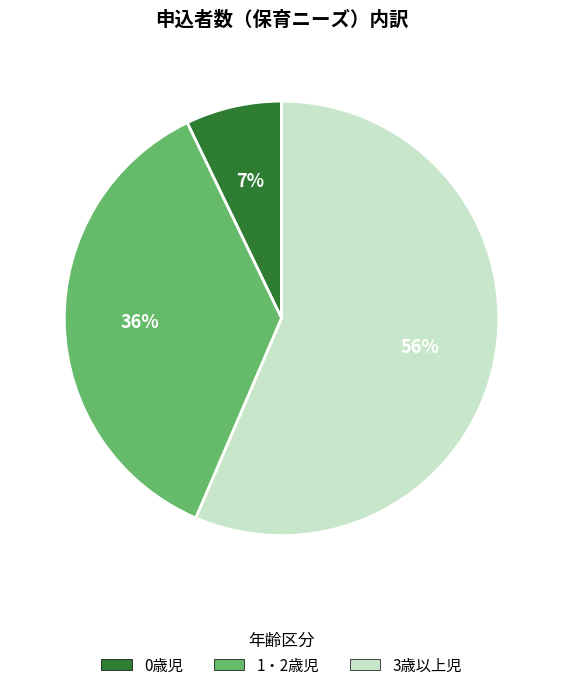

To the nearest percent, what is the combined percentage of 3歳以上児 and 0歳児?

64%